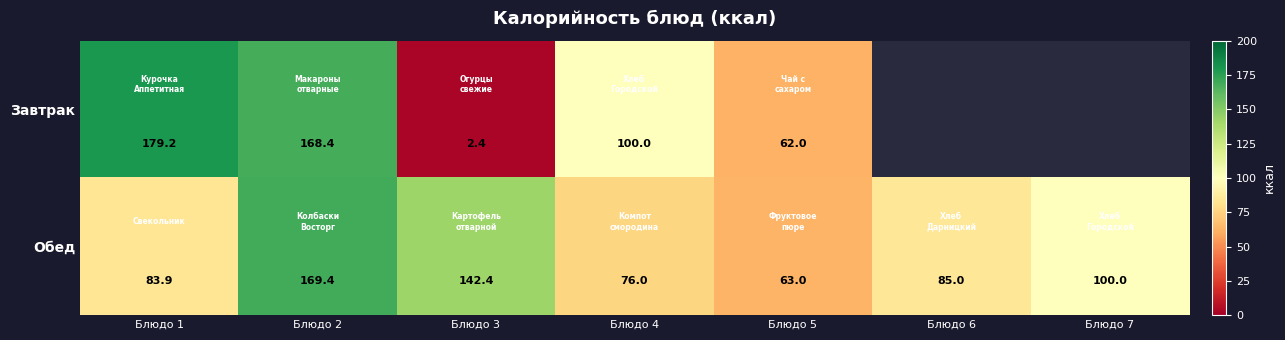

What is the highest value of the Обед series?

169.4